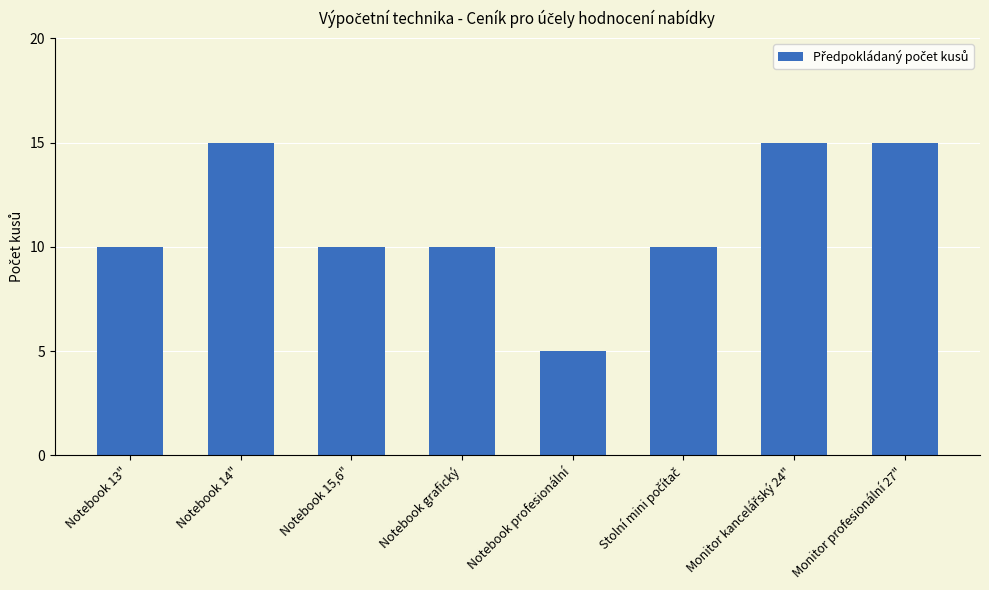

Does the chart contain stacked bars?

No